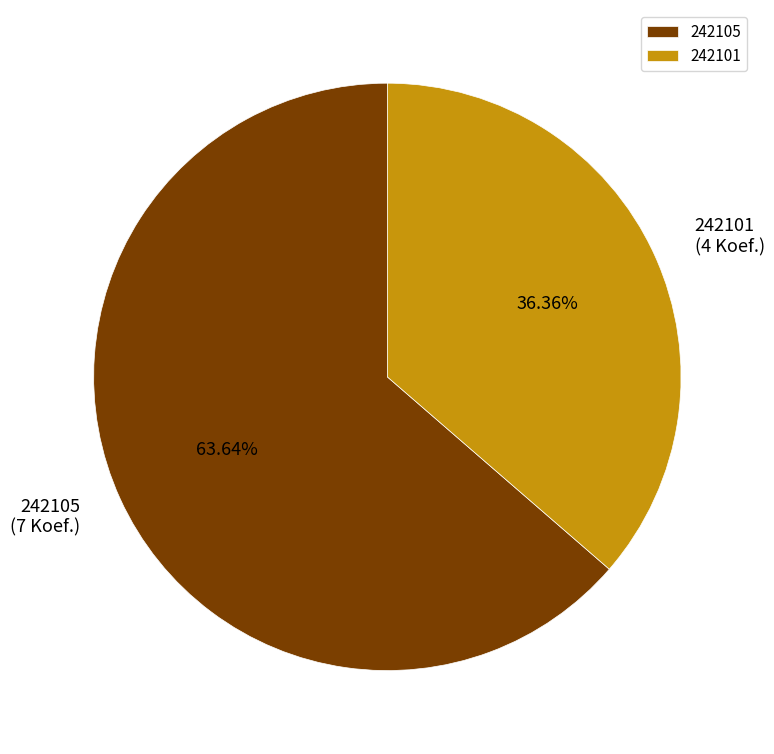

To the nearest percent, what portion does 242101 represent?

36%